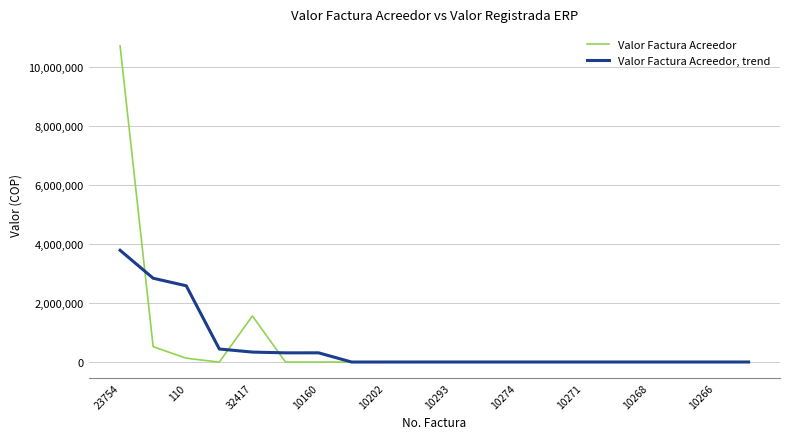

What is the difference between the second highest and minimum values in the Valor Factura Acreedor, trend series?

2835123.5